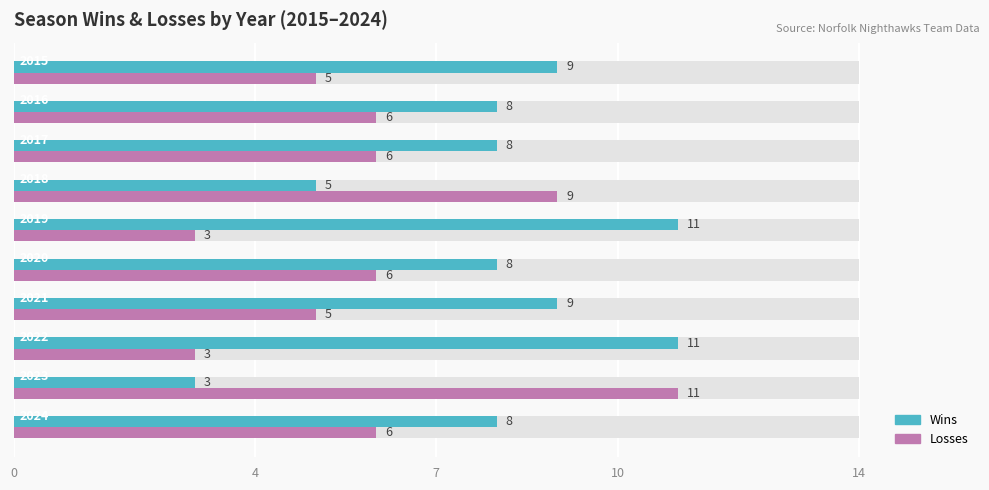

Rank the series by their average value, from highest to lowest.

Wins, Losses